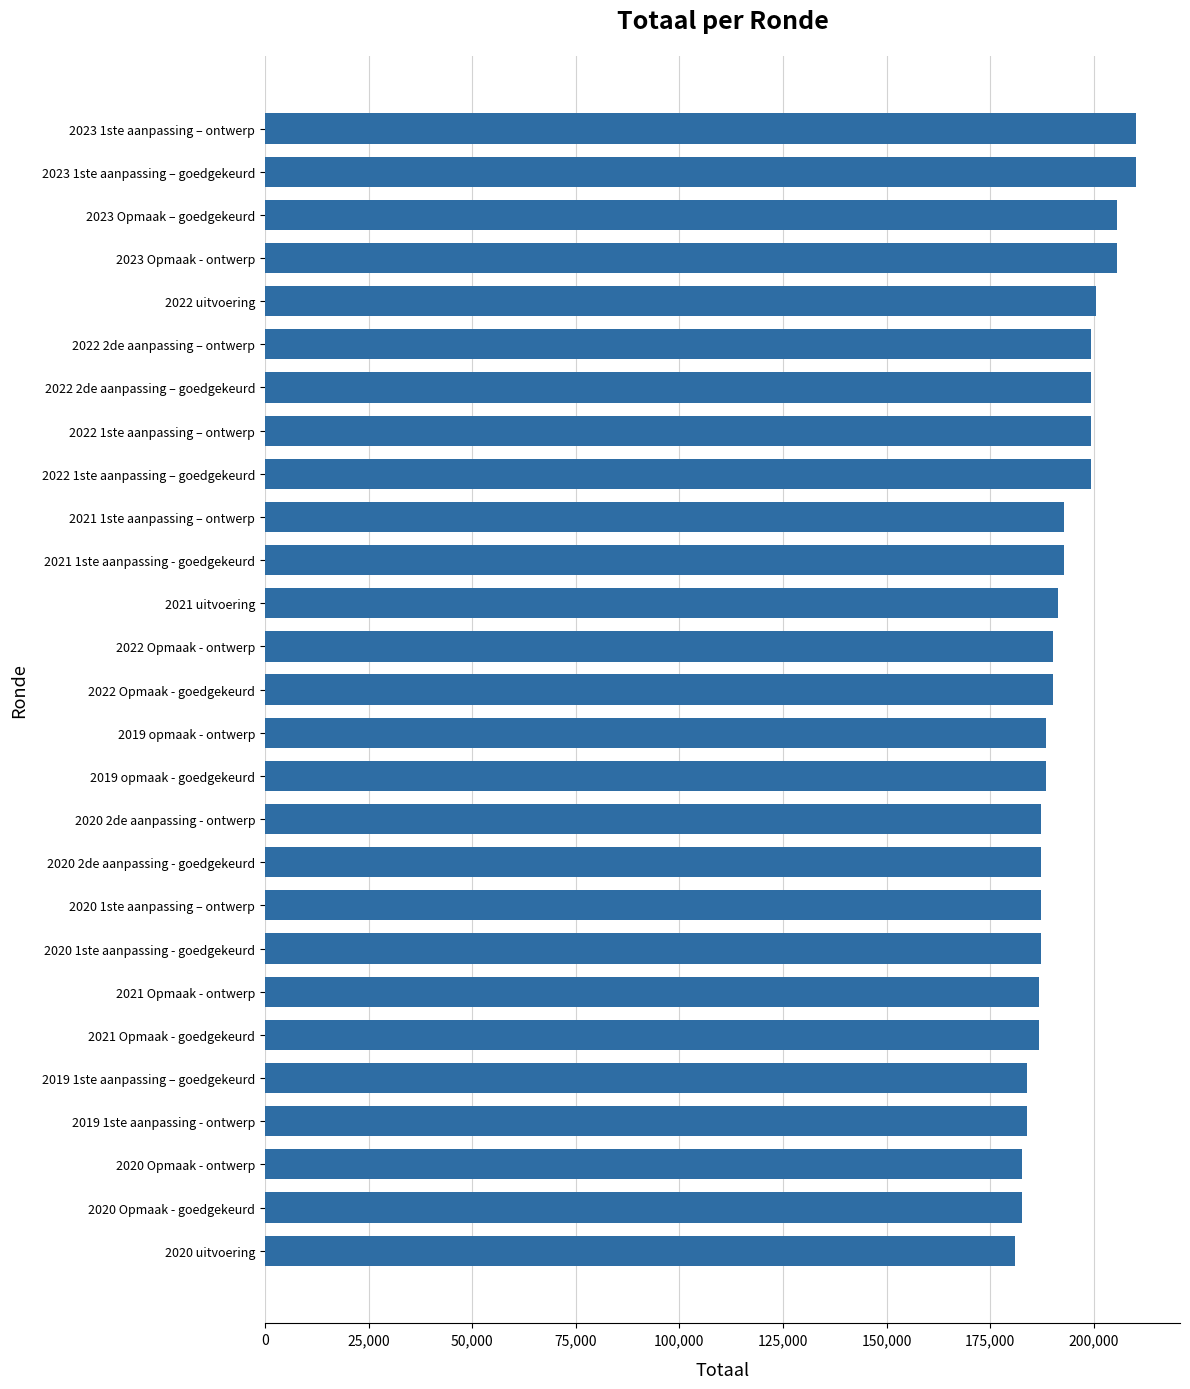

What is the value of the 17th bar from the top?

187211